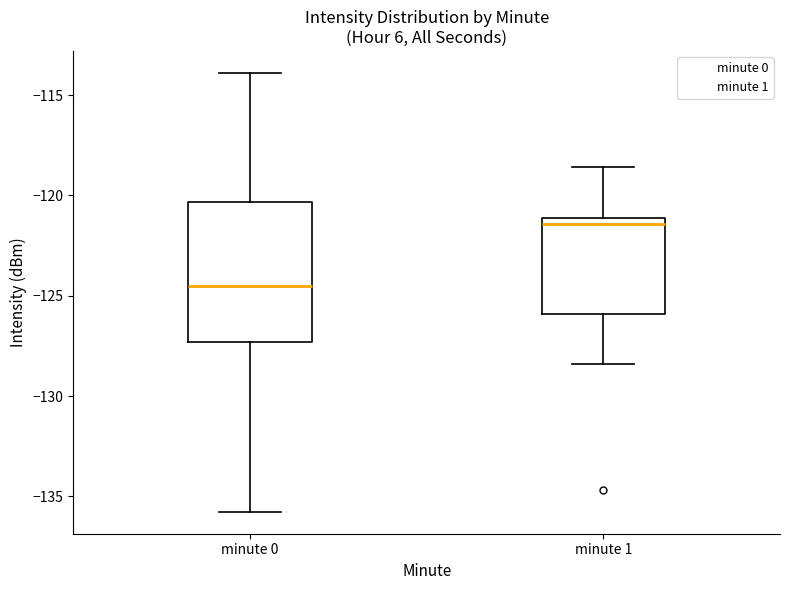

Reading left to right, transcribe this box plot: for each box, give where its median line is, the range the box spans, and where its two whiskers end, as read against the y-axis. The values are not printed on the chart, so give them approximately, as read against the axis.

minute 0: median -124.5, box -127.5 to -120.5, whiskers -136.0 to -114.0
minute 1: median -121.5, box -126.0 to -121.0, whiskers -128.5 to -118.5